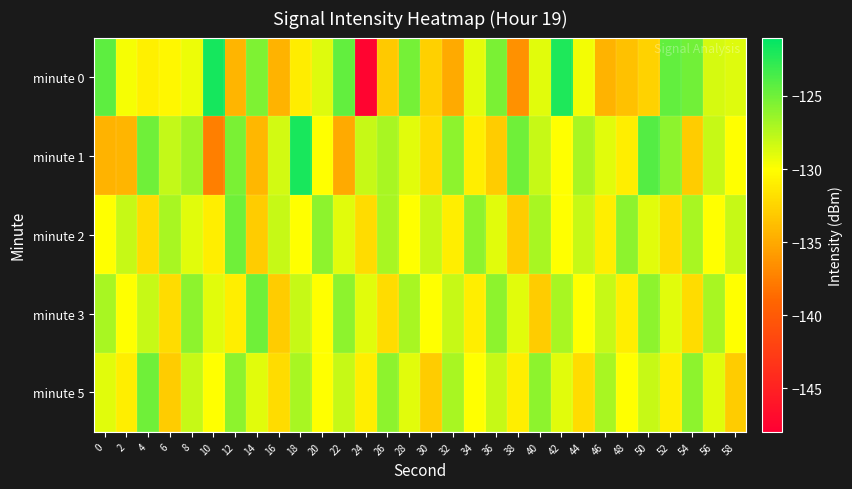

Which label corresponds to the smallest value in the chart?

24